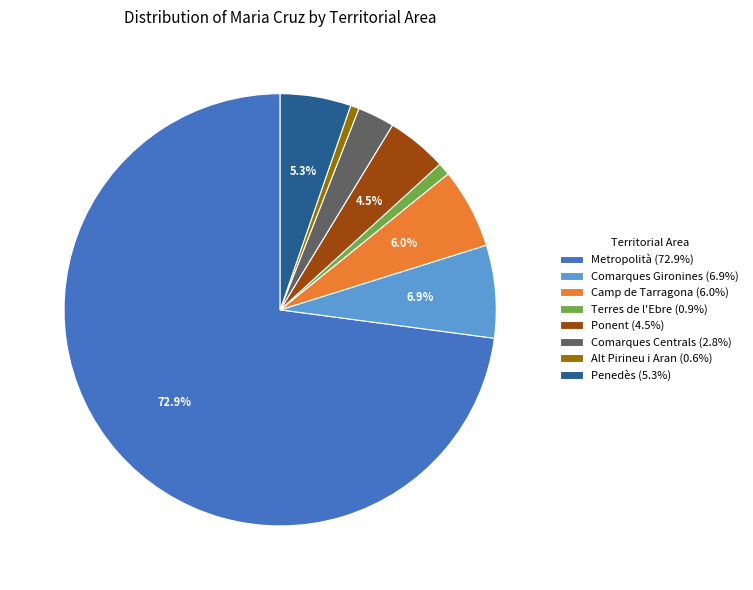

To the nearest percent, what is the difference between the Terres de l'Ebre and Comarques Gironines slice percentages?

6%